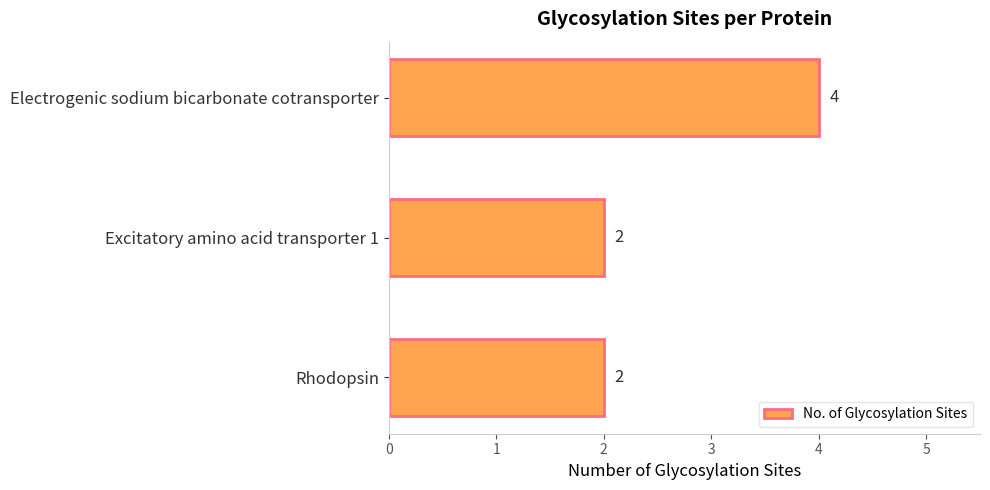

Approximately how many times larger is the value at Excitatory amino acid transporter 1 compared to Rhodopsin?

1.0